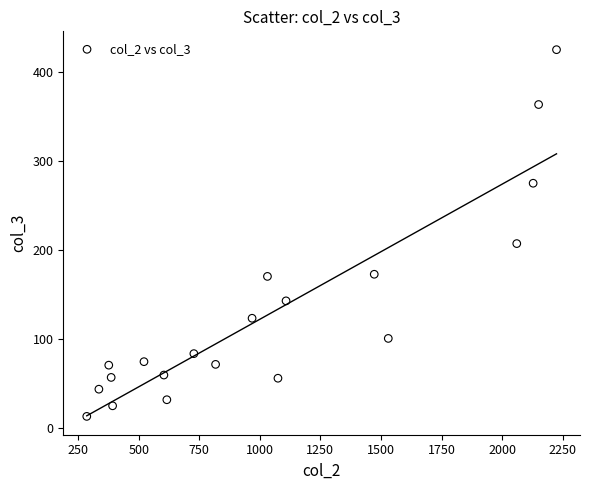

What Y value in the scatter plot is closest to 219?

207.2